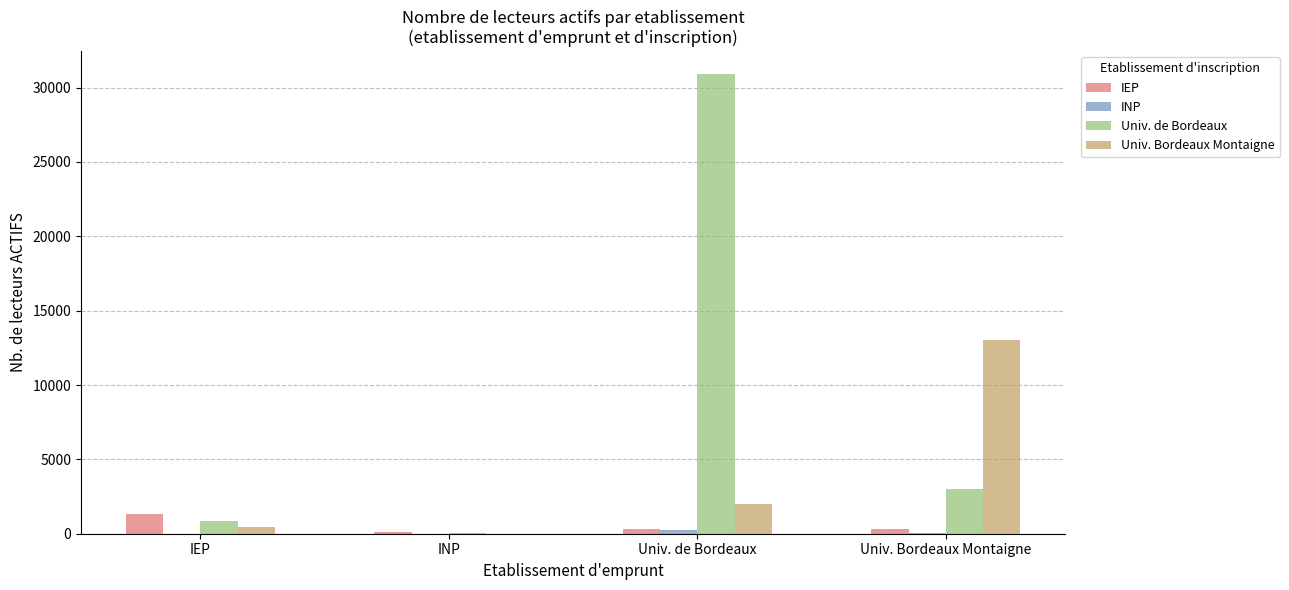

The IEP series shows 339 at Univ. Bordeaux Montaigne. True or false?

True